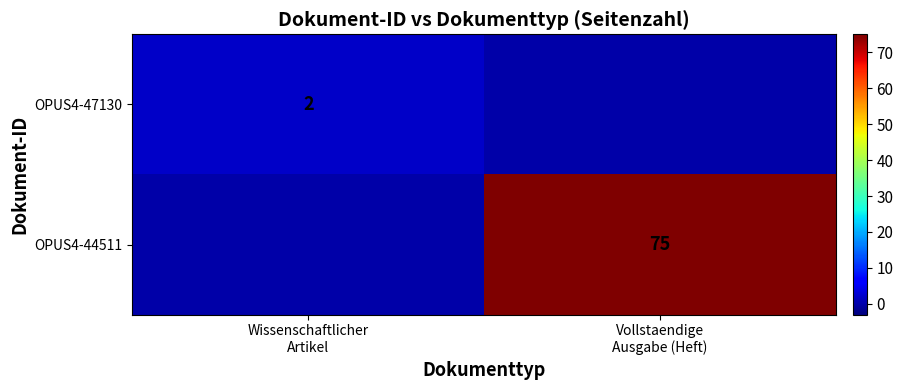

What is the total value across all series at Wissenschaftlicher
Artikel?

2